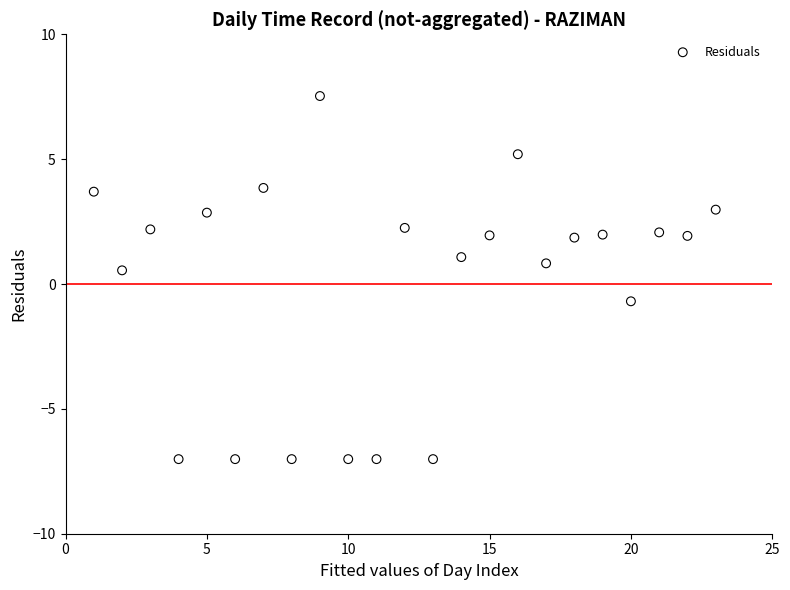

What is the range of X values (max minus min)?

22.0